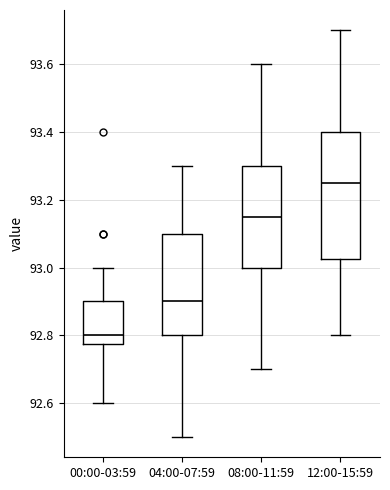

Reading left to right, transcribe this box plot: for each box, give where its median line is, the range the box spans, and where its two whiskers end, as read against the y-axis. The values are not printed on the chart, so give them approximately, as read against the axis.

00:00-03:59: median 92.80, box 92.78 to 92.90, whiskers 92.60 to 93.00
04:00-07:59: median 92.90, box 92.80 to 93.10, whiskers 92.50 to 93.30
08:00-11:59: median 93.16, box 93.00 to 93.30, whiskers 92.70 to 93.60
12:00-15:59: median 93.26, box 93.02 to 93.40, whiskers 92.80 to 93.70